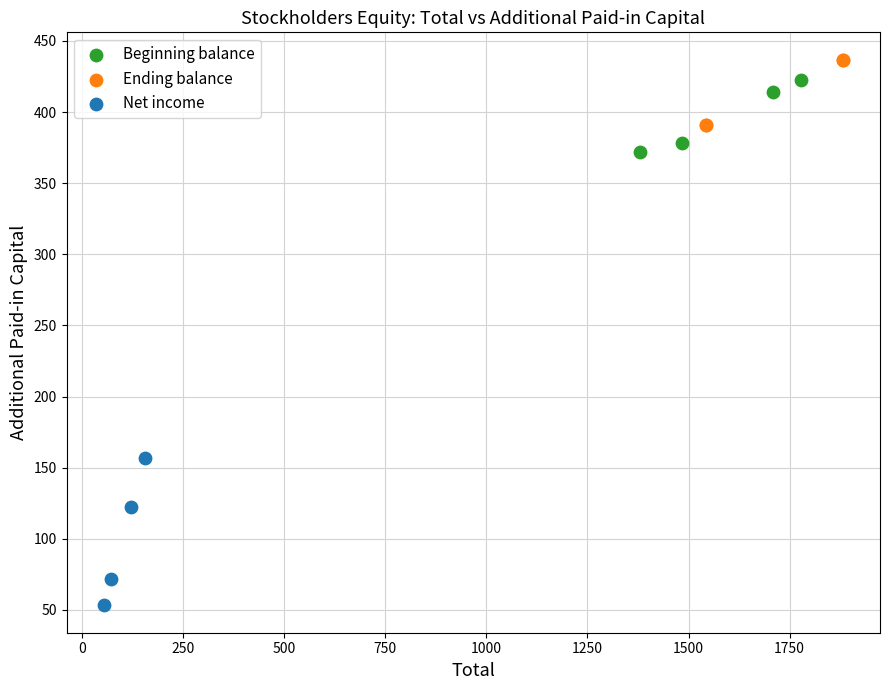

Which series reaches the minimum Y coordinate?

Net income